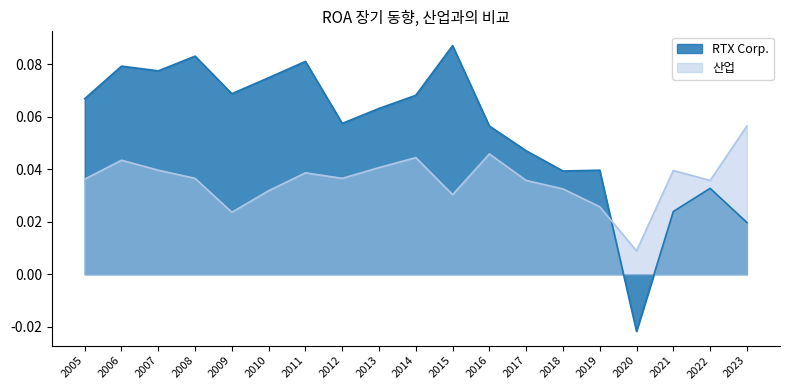

The value of RTX Corp. at 2019 is 0.0. True or false?

True